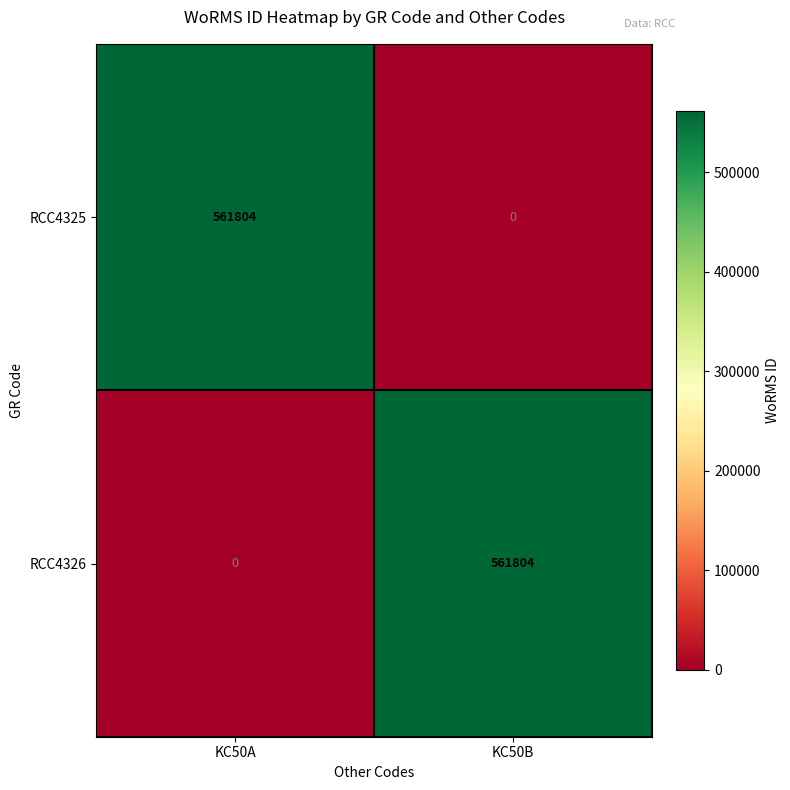

What is the total value across all series at KC50B?

561804